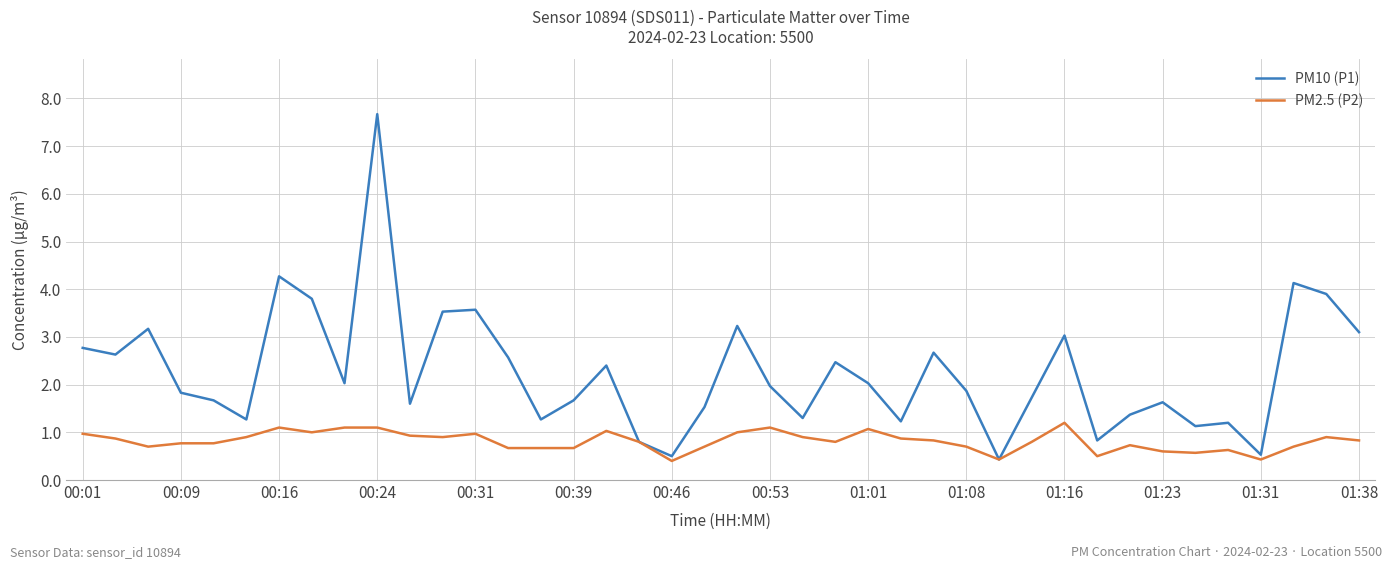

Rank the series by their average value, from lowest to highest.

PM2.5 (P2), PM10 (P1)